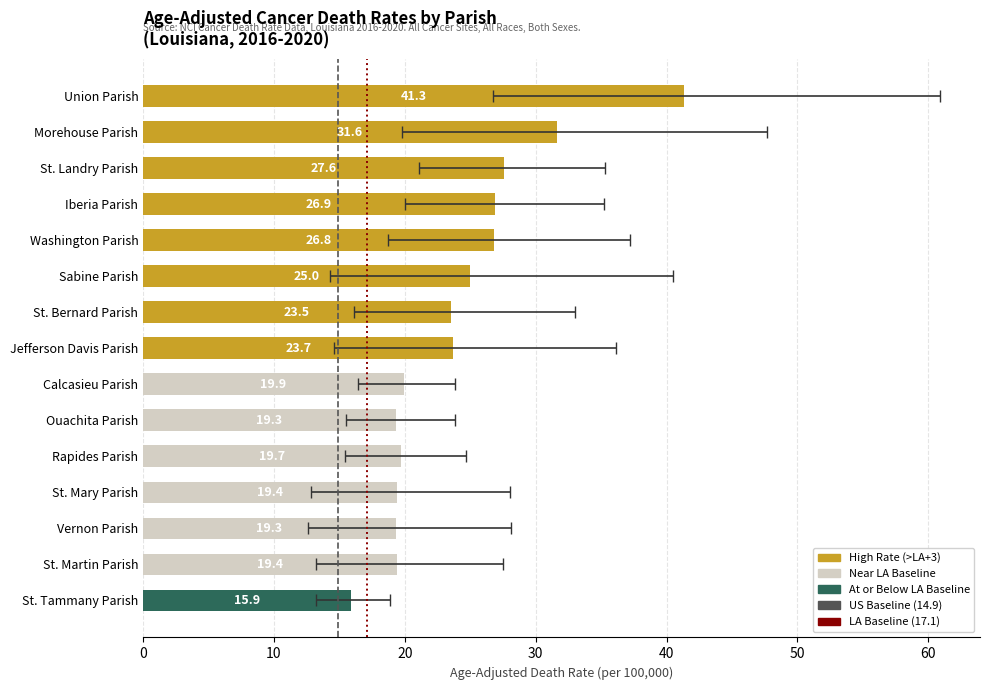

The value of Lower CI at Iberia Parish is 20.0. True or false?

True